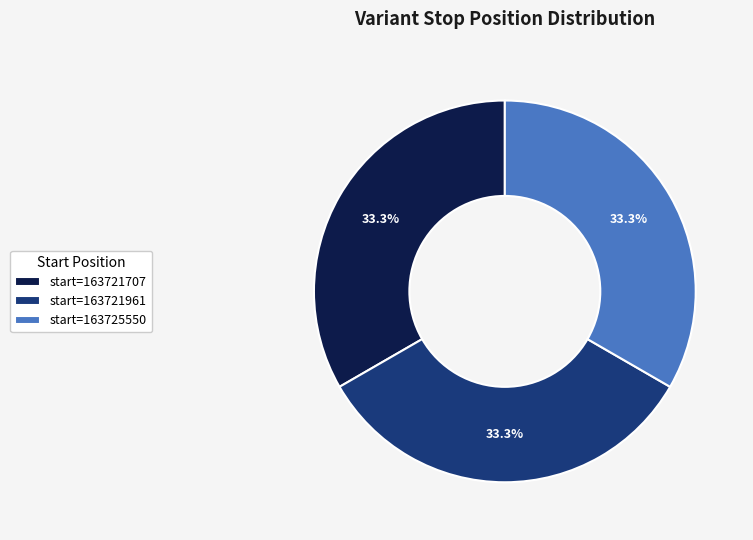

Is there any slice that represents more than half of the pie?

No